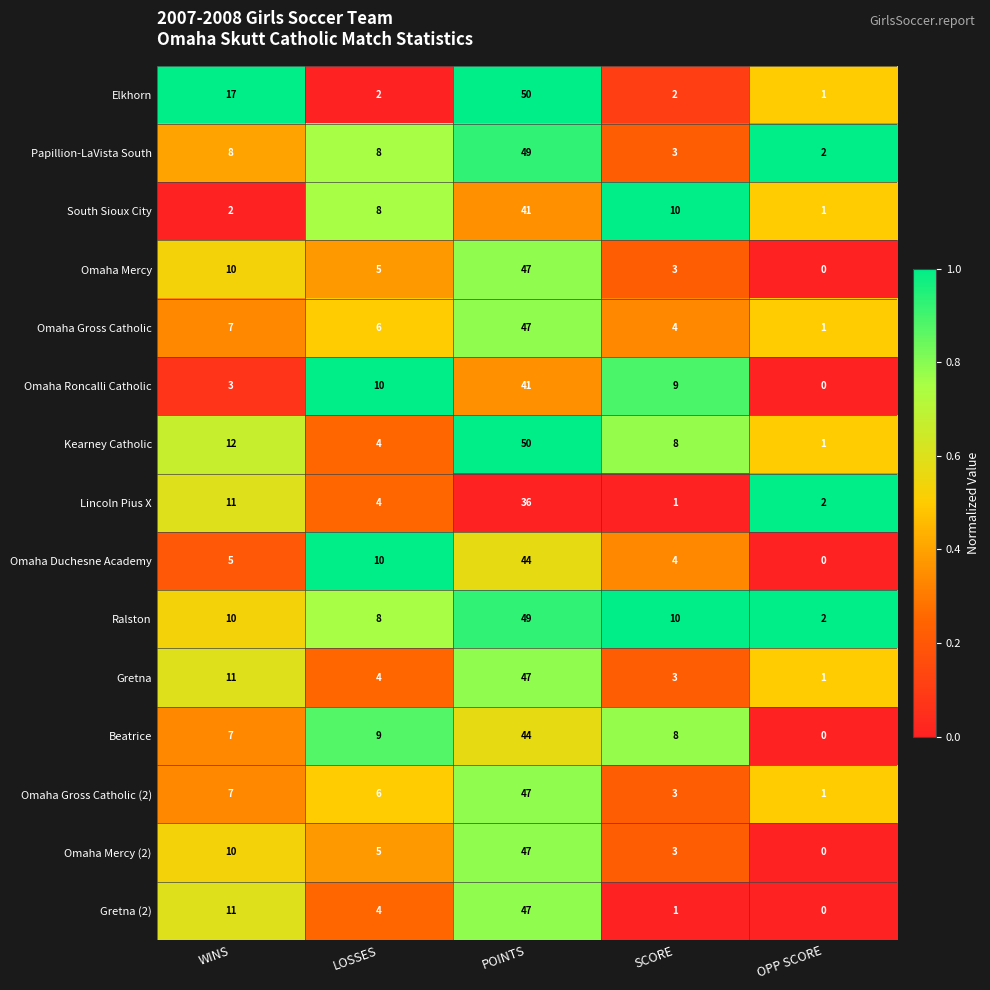

Which series has the largest total across all categories?

Ralston